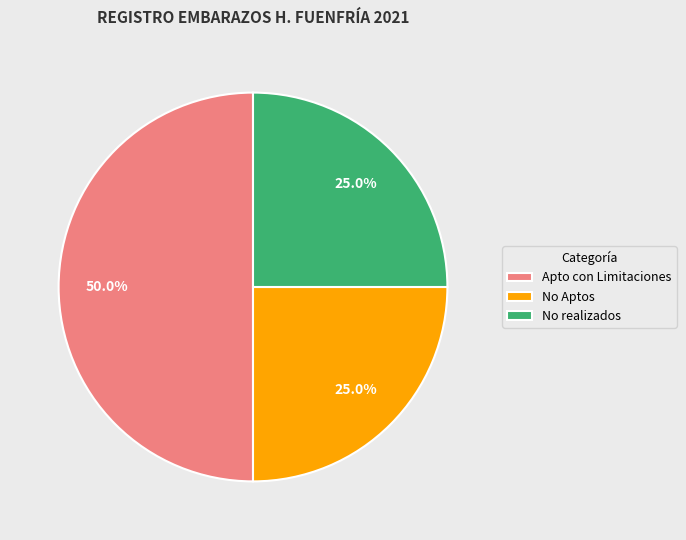

Does No Aptos account for over 50% of the chart?

No